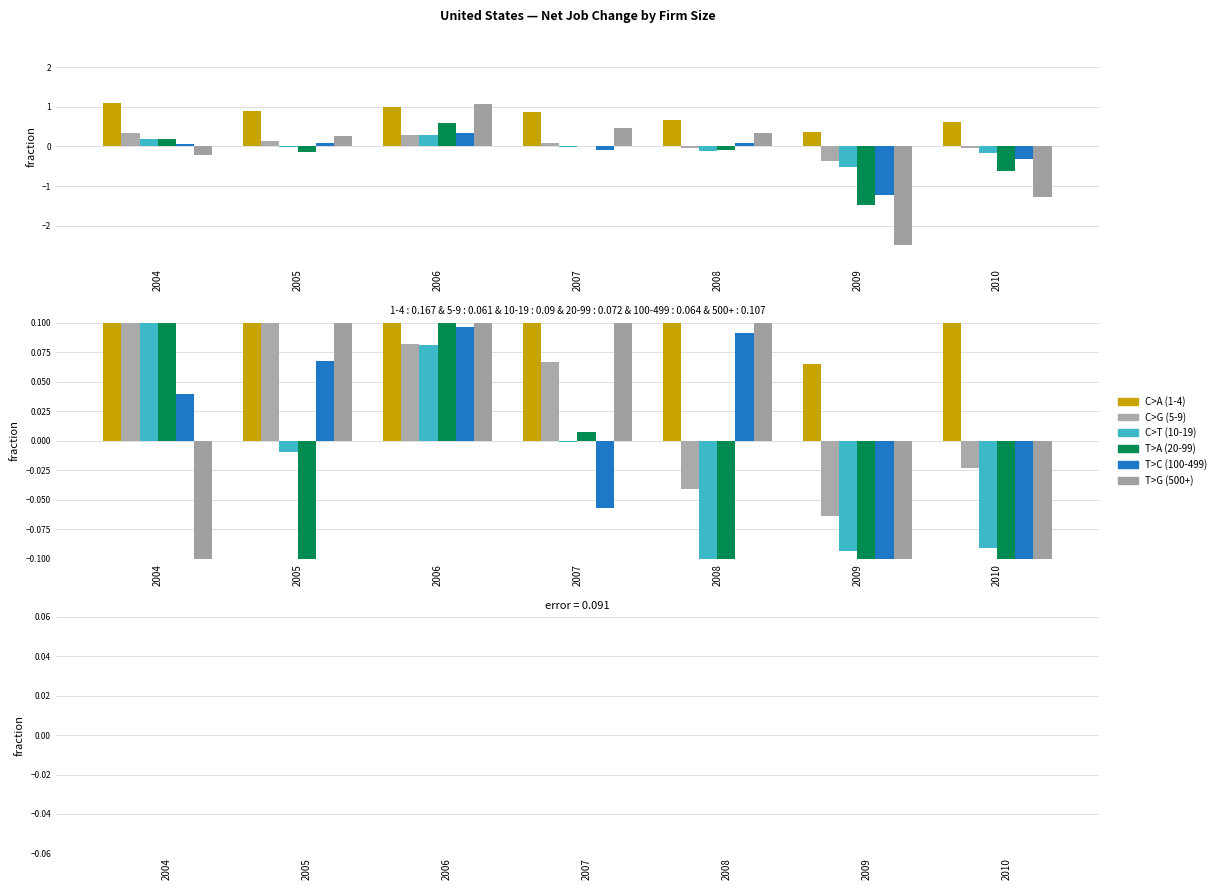

Which has a higher value, 2009 or 2005?

2005